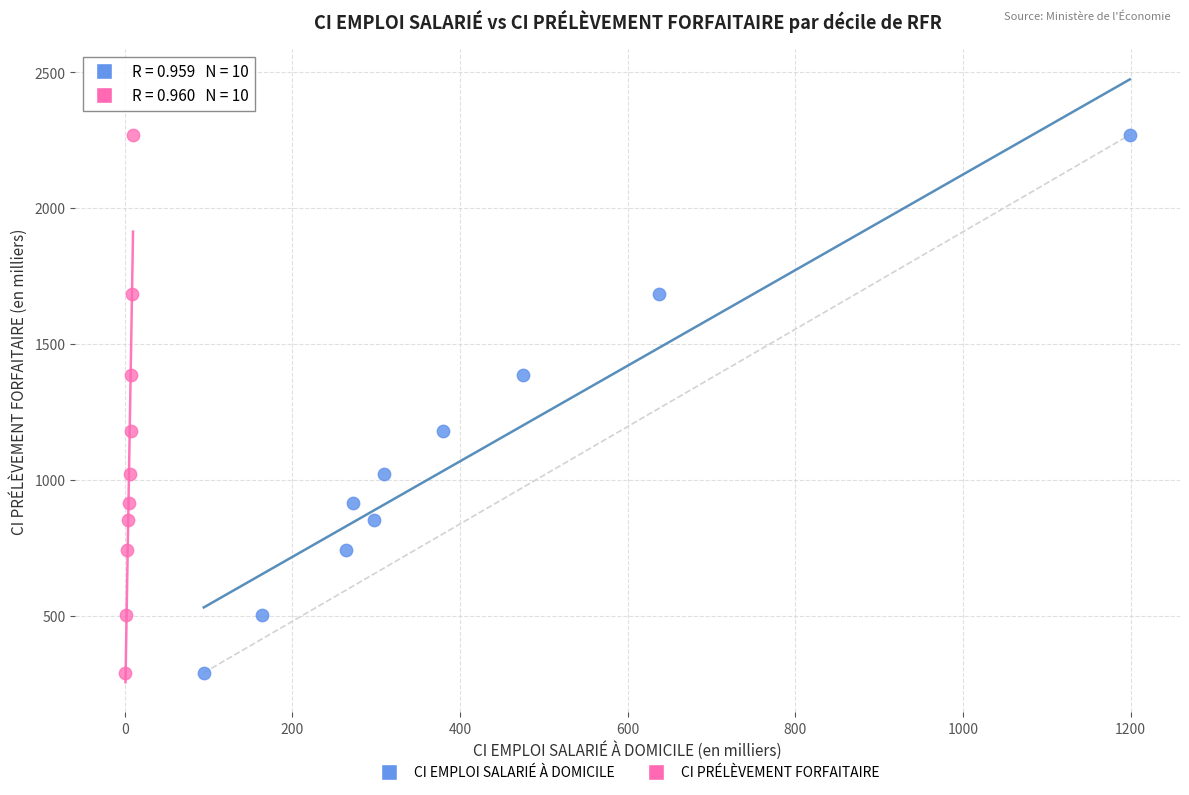

What are all the series names shown in the legend?

CI EMPLOI SALARIÉ À DOMICILE, CI PRÉLÈVEMENT FORFAITAIRE